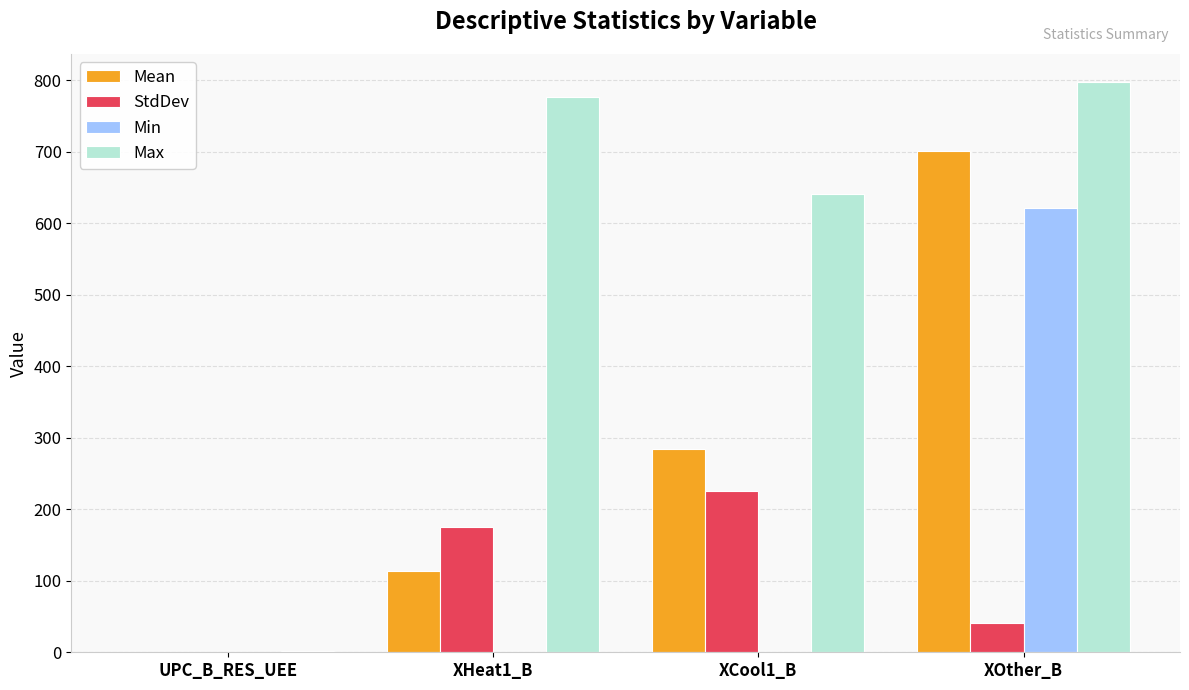

Which category has the highest value in the StdDev series?

XCool1_B